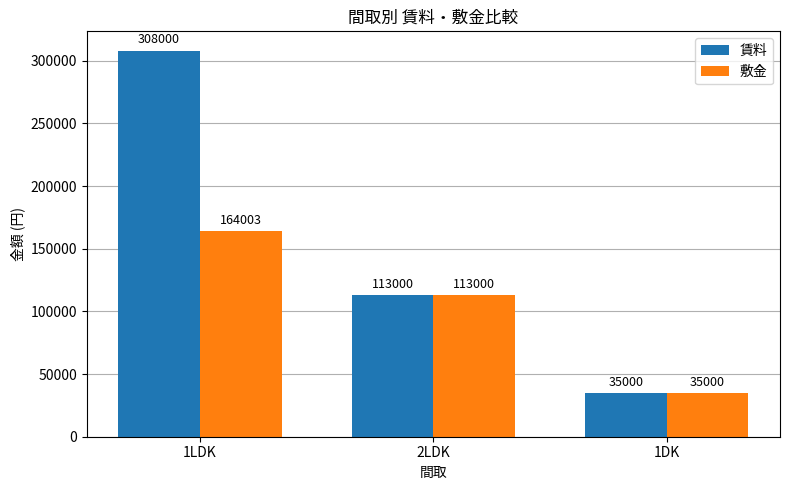

Between 1LDK and 1DK, which series saw the biggest shift?

賃料